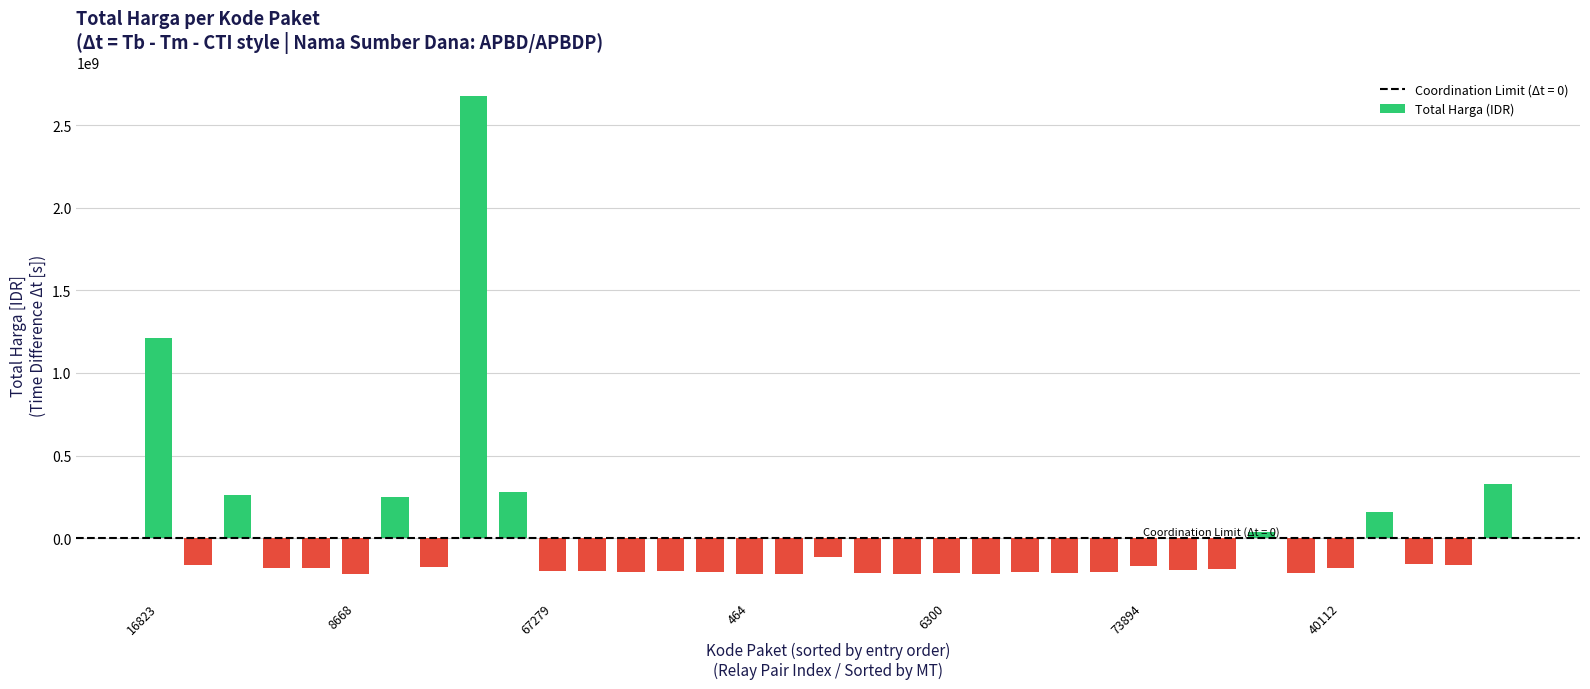

What is the maximum value shown in the chart?

2677307797.6